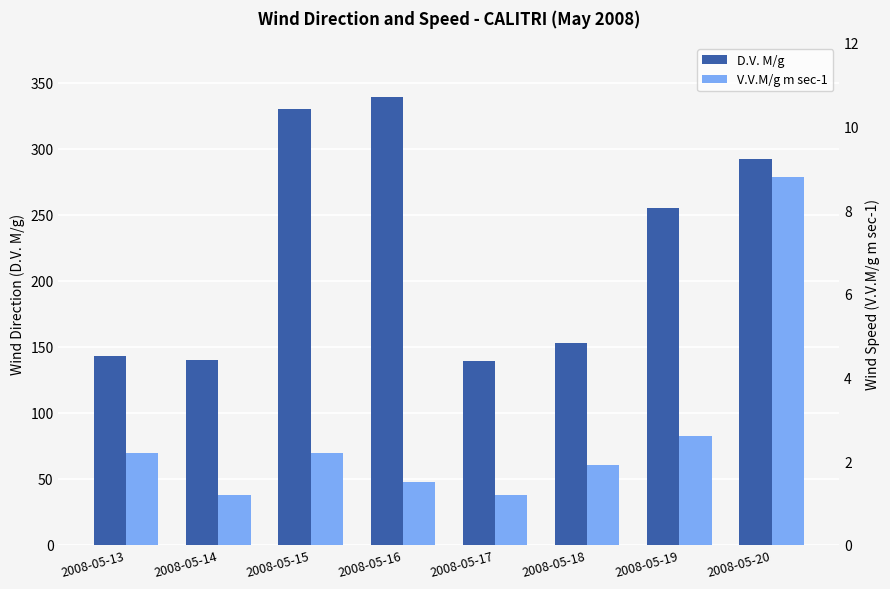

Reading left to right, transcribe all the data shown in this chart.

D.V. M/g: 143.0	140.0	330.0	339.0	139.0	153.0	255.0	292.0
V.V.M/g m sec-1: 2.2	1.2	2.2	1.5	1.2	1.9	2.6	8.8